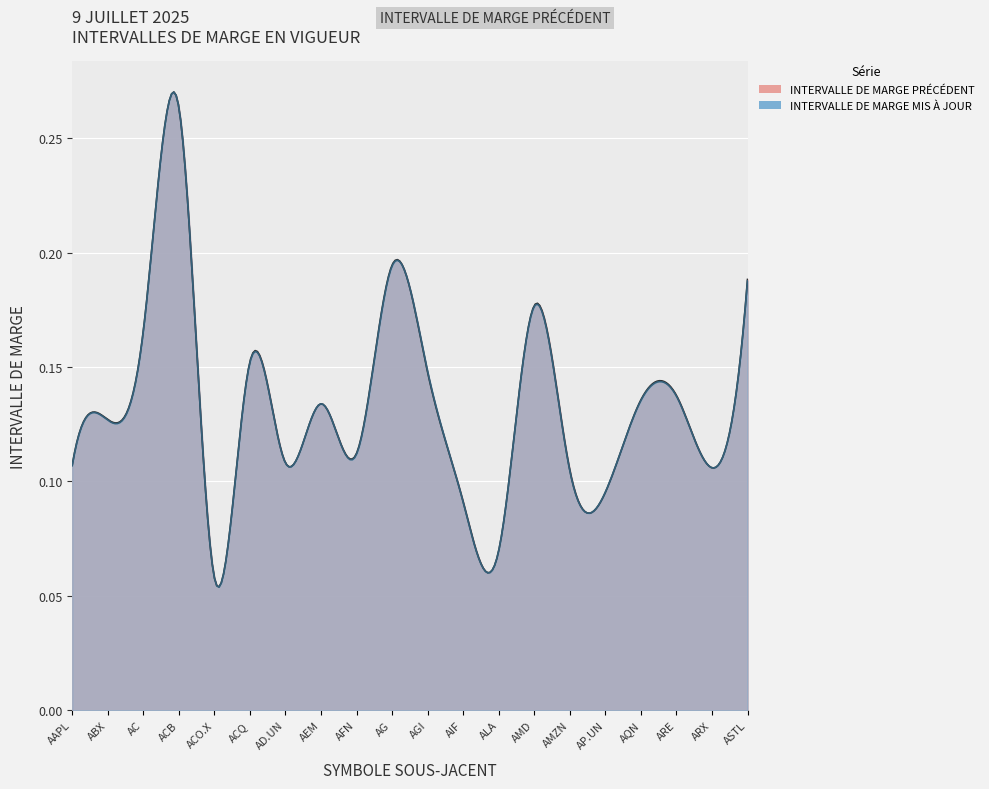

True or false: INTERVALLE DE MARGE MIS À JOUR has more than 0 interior local peaks.

True